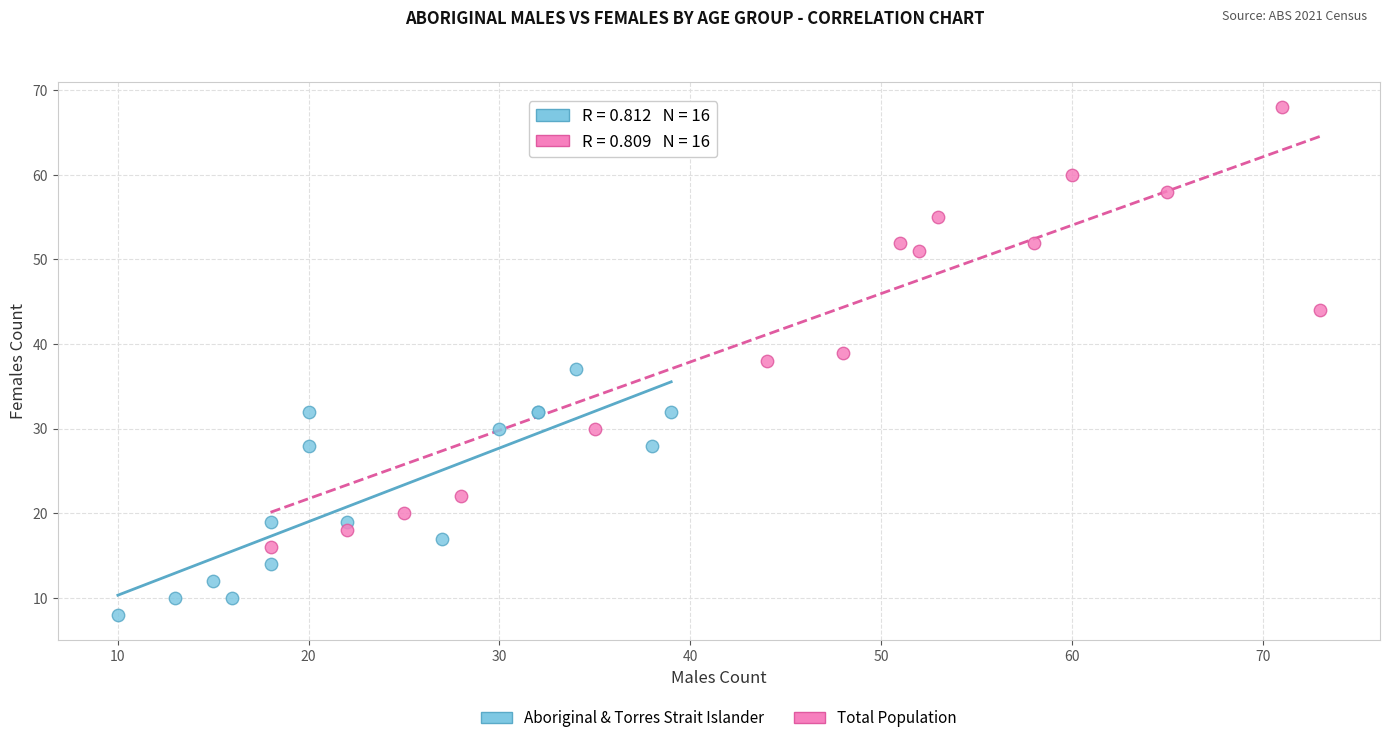

Which series contains the lowest Y value?

Aboriginal & Torres Strait Islander